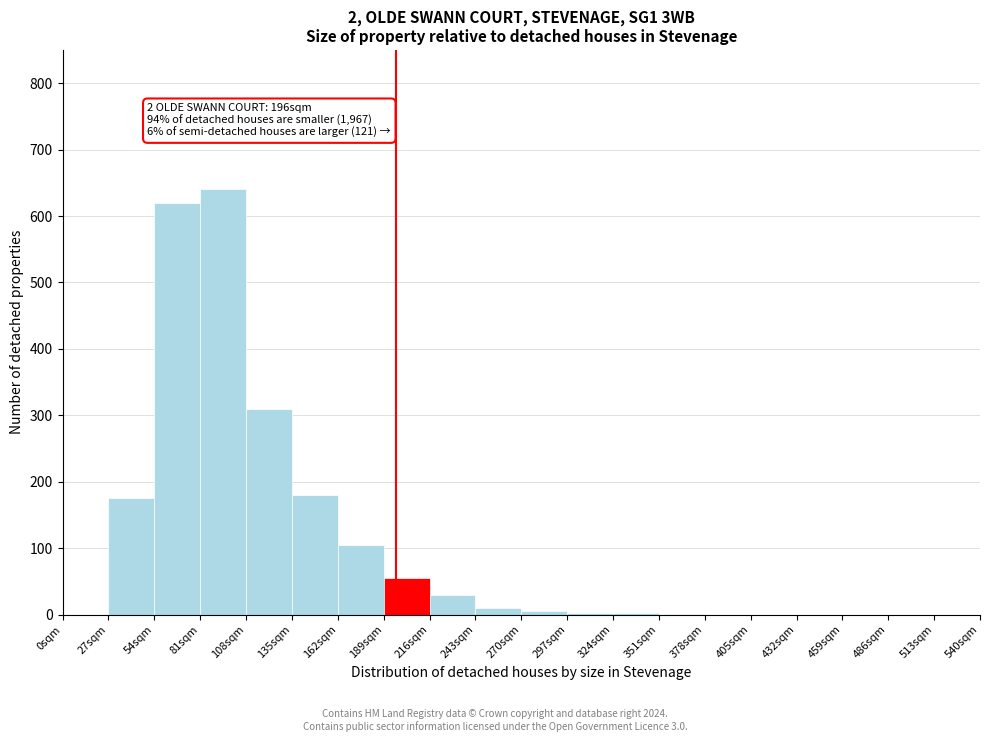

Which range on the x-axis has the tallest bar?

81 to 108